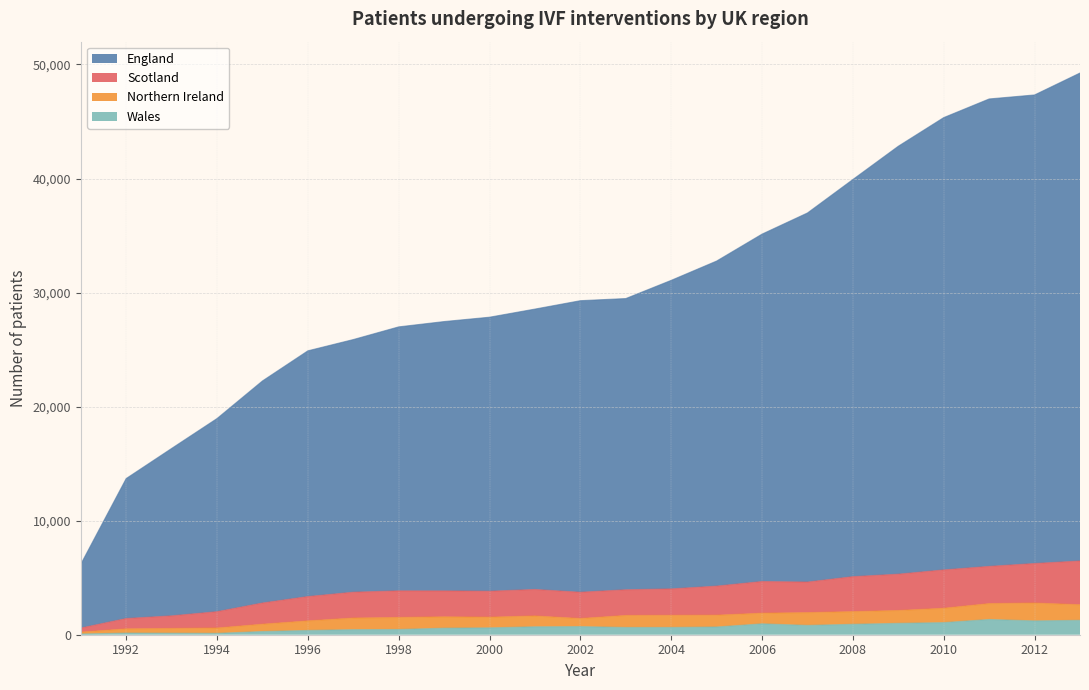

In Scotland, how many points are higher than both neighbors (excluding endpoints)?

3